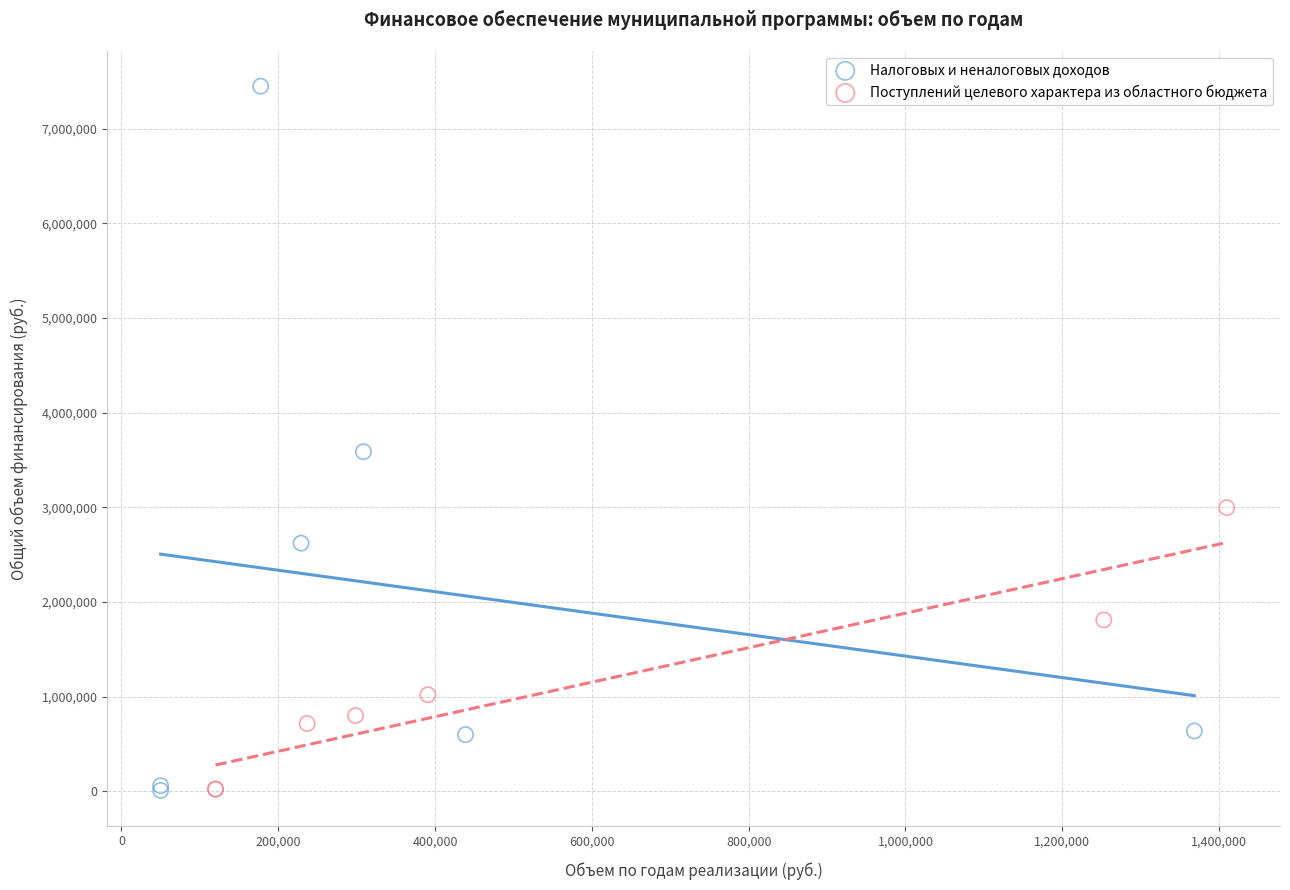

Which series has the widest spread of Y values?

Налоговых и неналоговых доходов